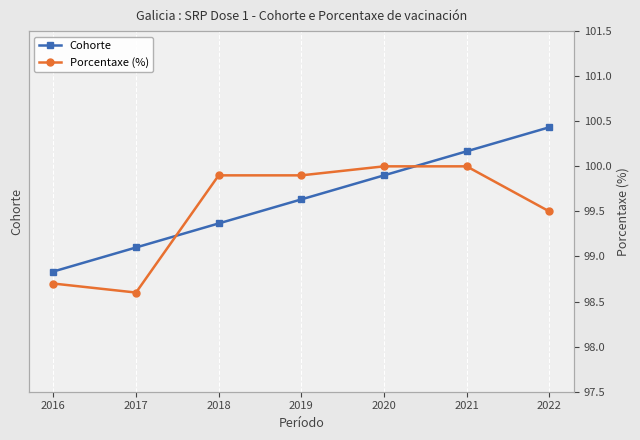

What is the difference between the maximum and minimum values in the Cohorte series?

6.0